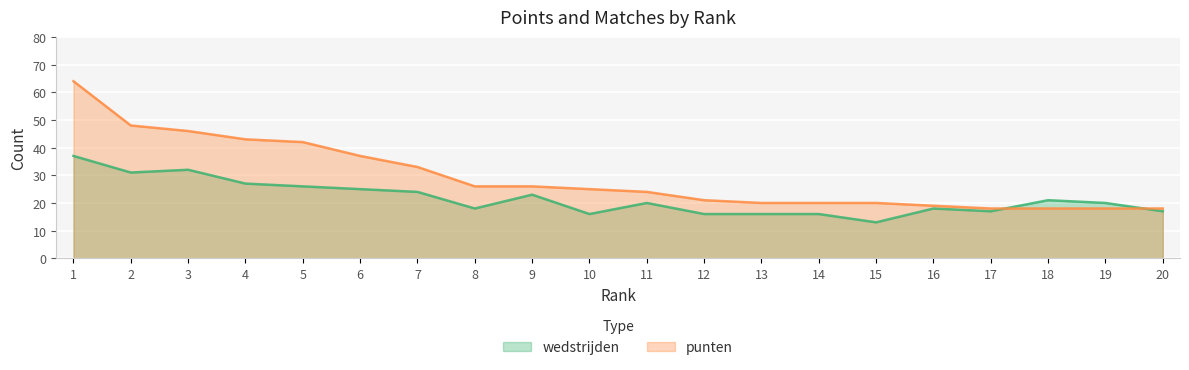

Is it true that wedstrijden equals 16 at 12?

True